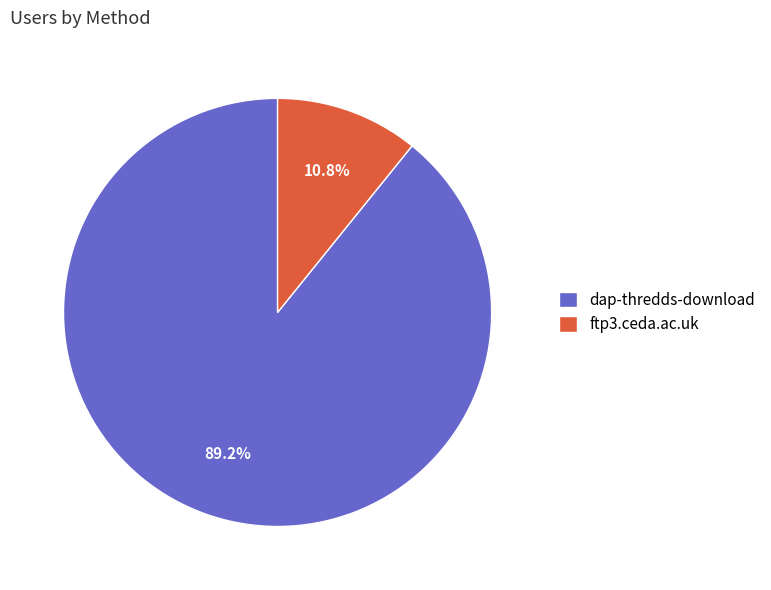

Which category has the biggest portion of the pie?

dap-thredds-download